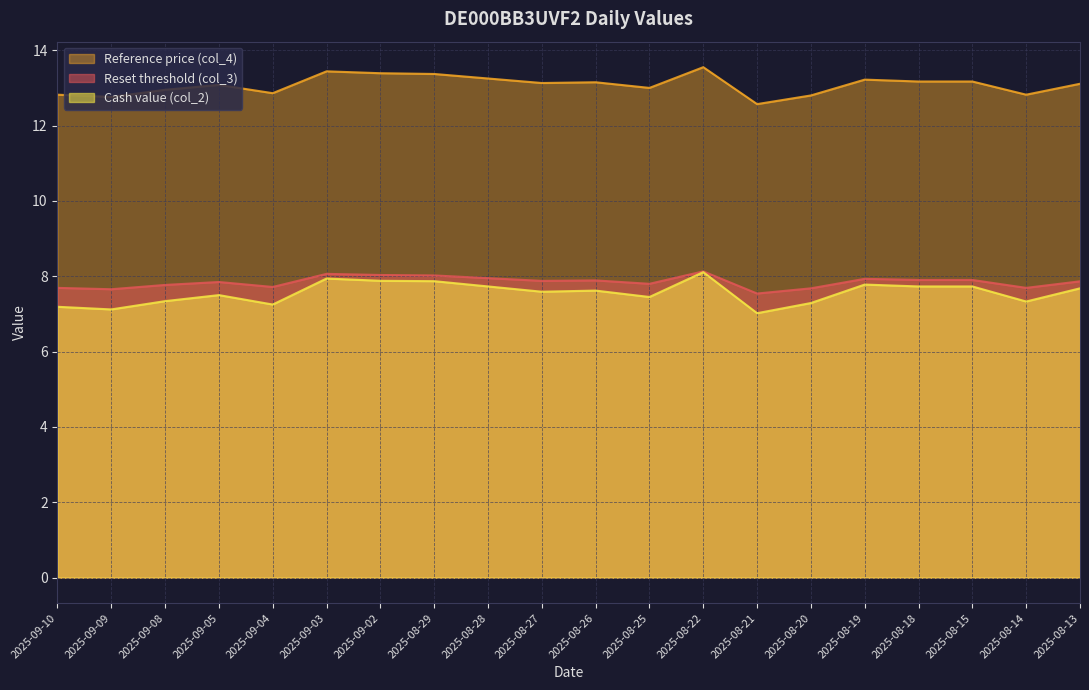

In Reset threshold (col_3), how many points are lower than both neighbors (excluding endpoints)?

6